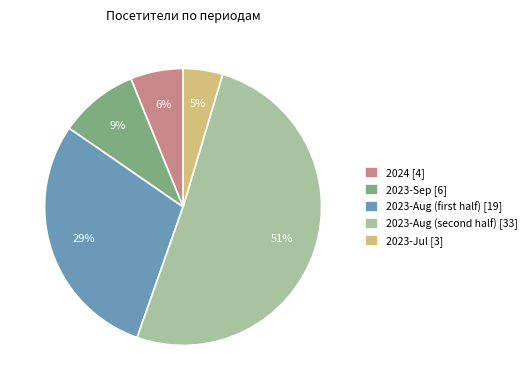

Combined, do 2023-Sep [6] and 2023-Jul [3] account for over 50%?

No